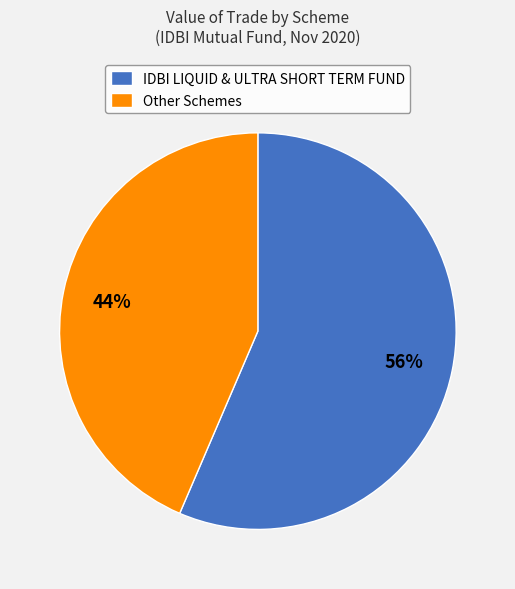

How many segments does this pie chart have?

2